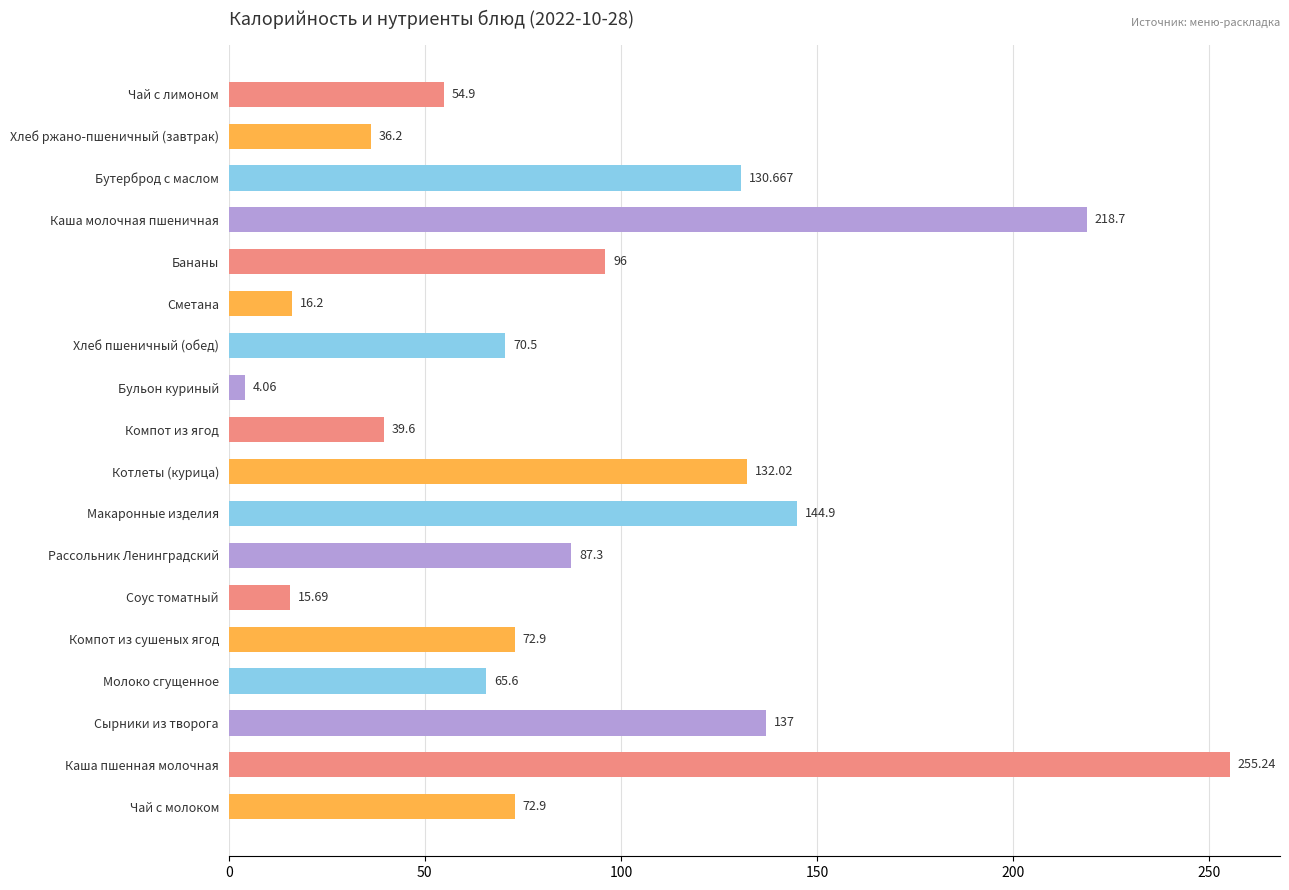

Between Соус томатный and Каша пшенная молочная, which is larger?

Каша пшенная молочная